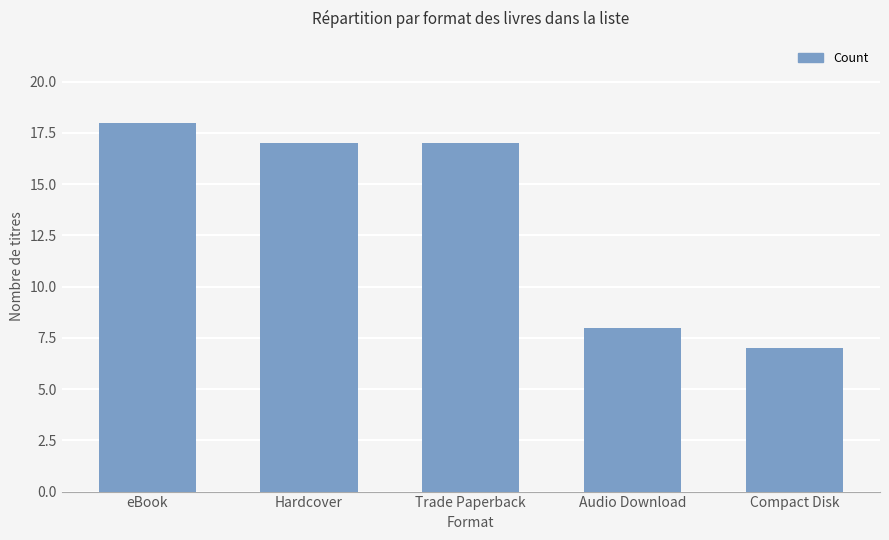

Which category has the highest value across all series?

eBook